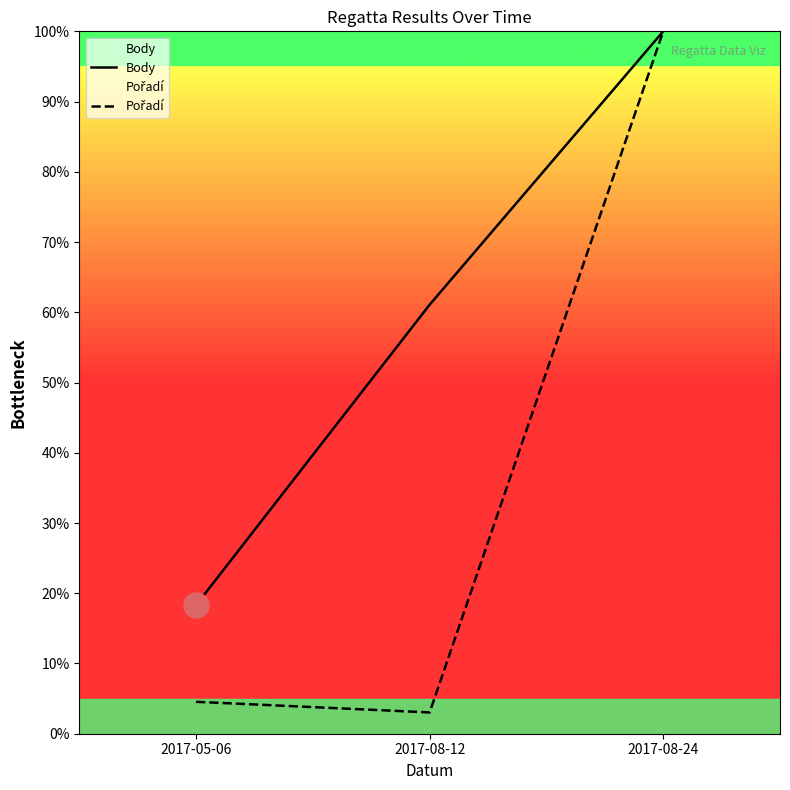

What is the sum of all Body values?

179.4